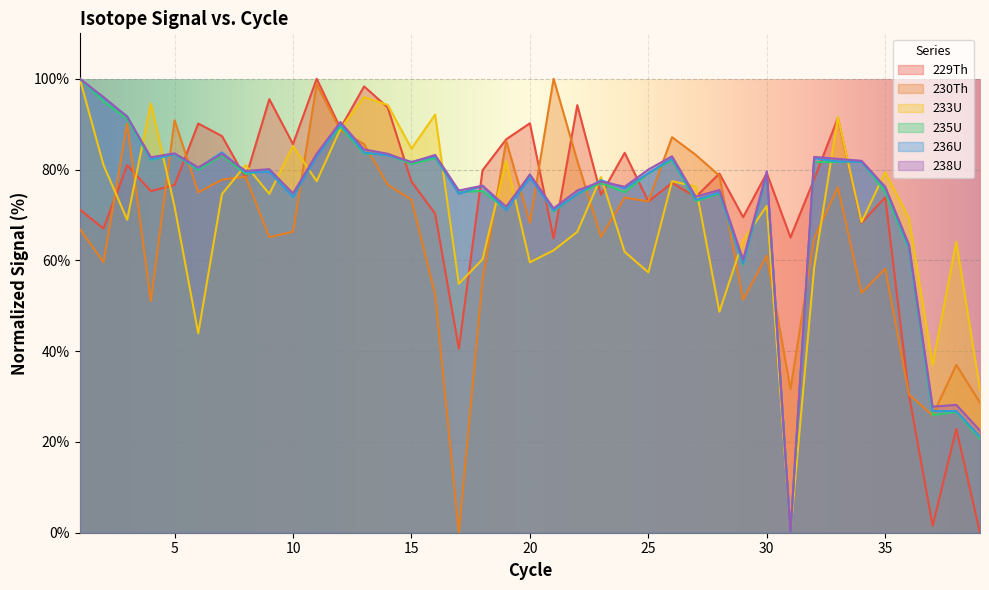

Rank the series at 17 from lowest to highest value.

230Th, 229Th, 233U, 236U, 235U, 238U